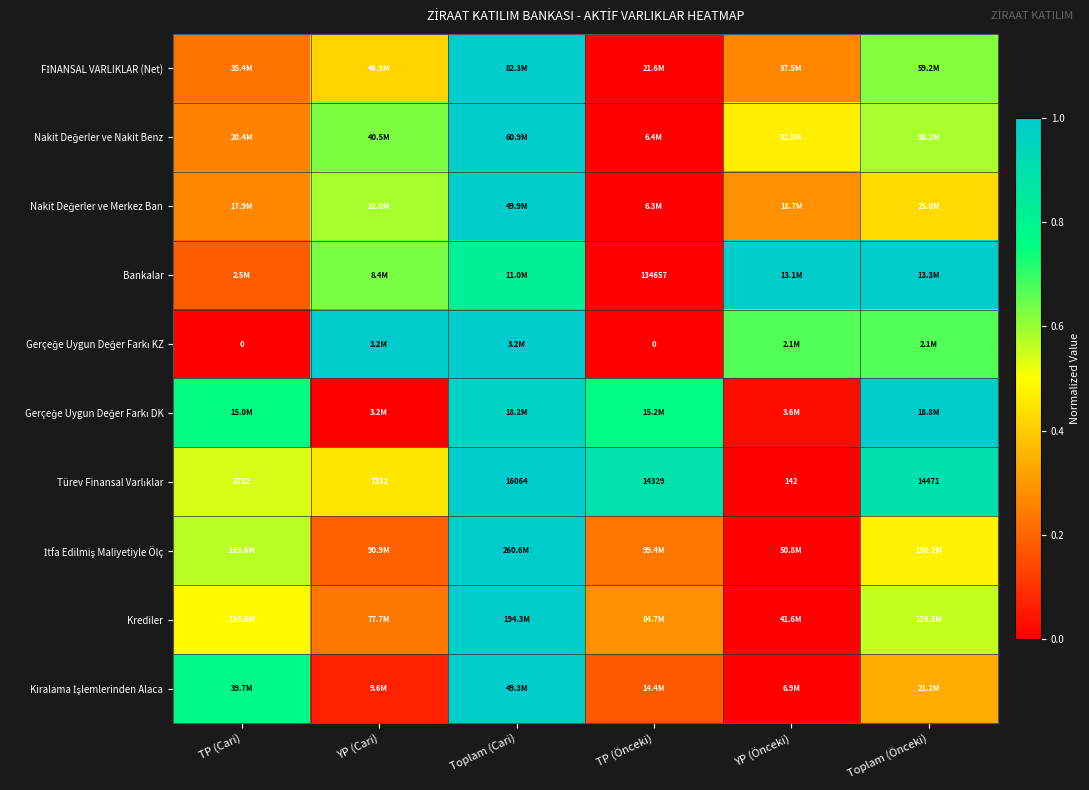

Is the value of FİNANSAL VARLIKLAR (Net) at YP (Cari) greater than the value of Nakit Değerler ve Nakit Benz at TP (Cari)?

Yes